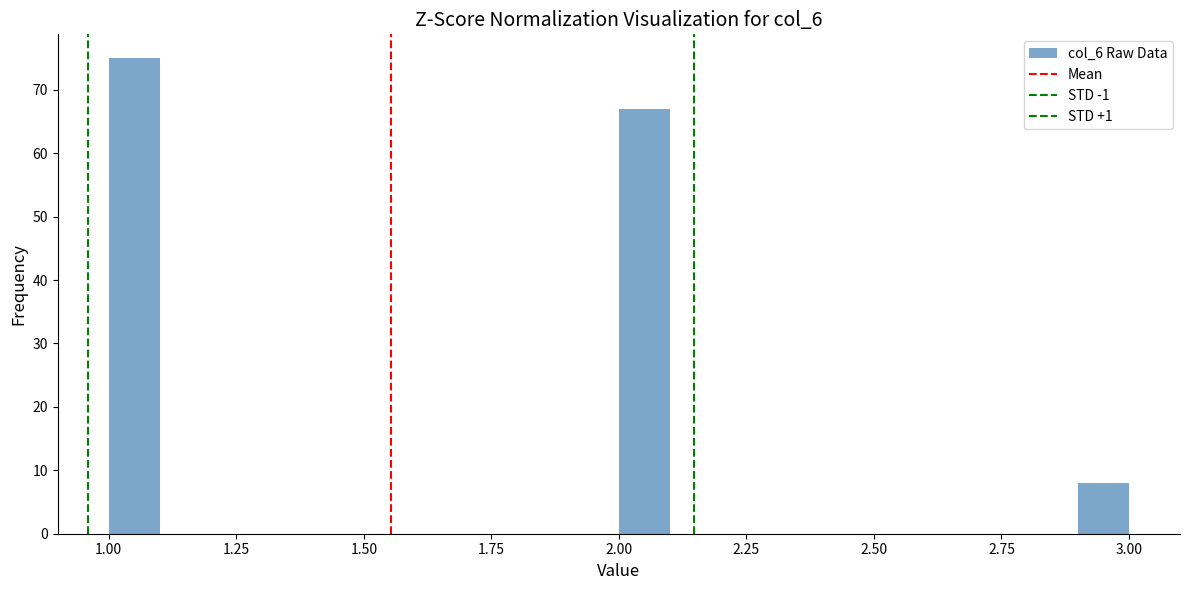

Around what value on the x-axis is the tallest bar? Give the approximate position of its centre, as read against the axis.

1.05